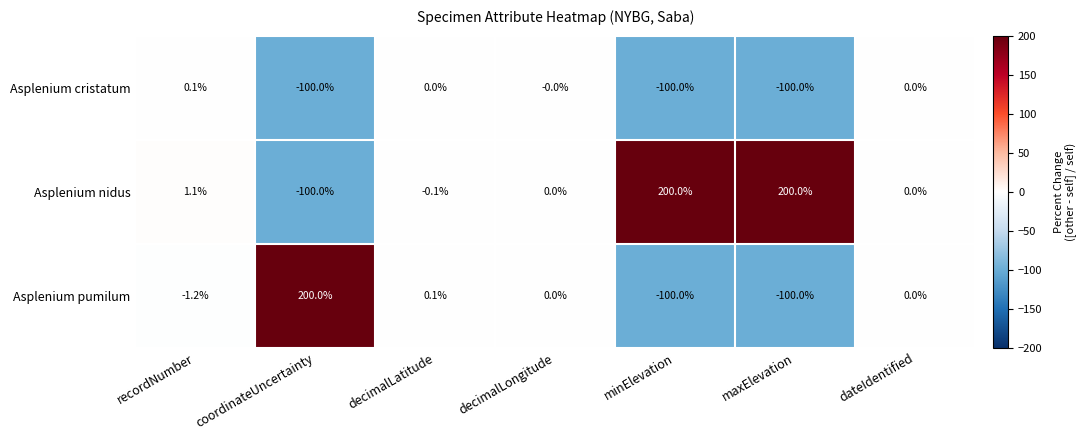

Is the value of Asplenium nidus at decimalLatitude greater than the value of Asplenium pumilum at recordNumber?

Yes